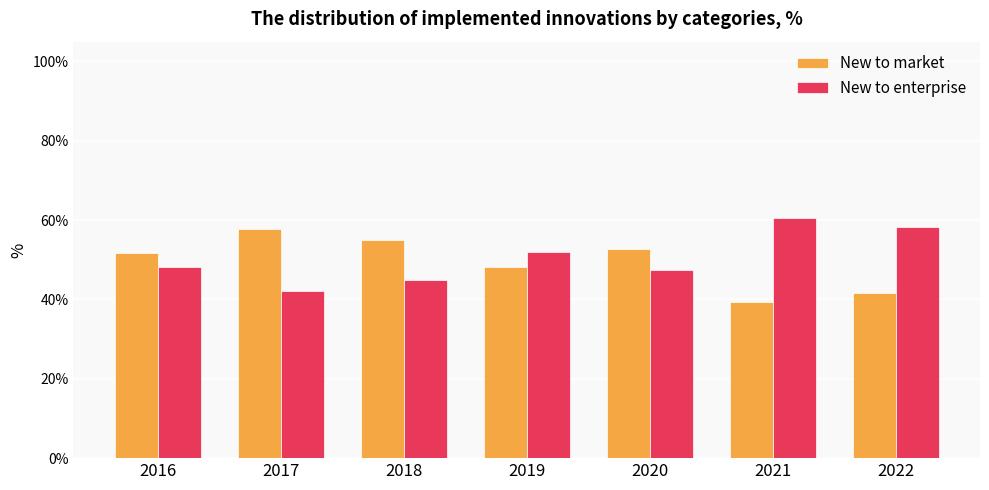

What are all the series names shown in the legend?

New to market, New to enterprise